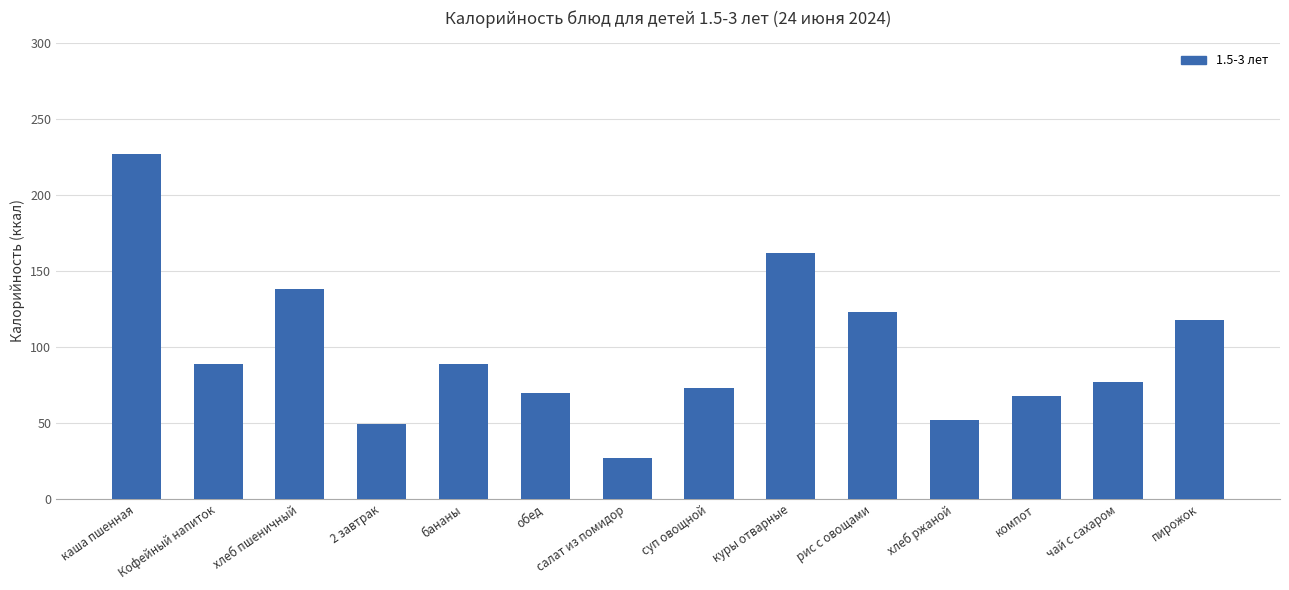

Which label corresponds to the largest value in the chart?

каша пшенная